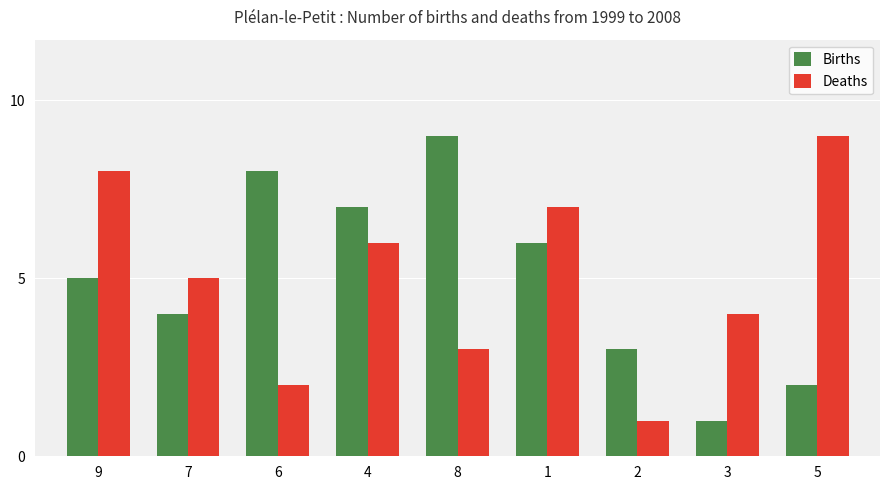

Does the chart contain stacked bars?

No